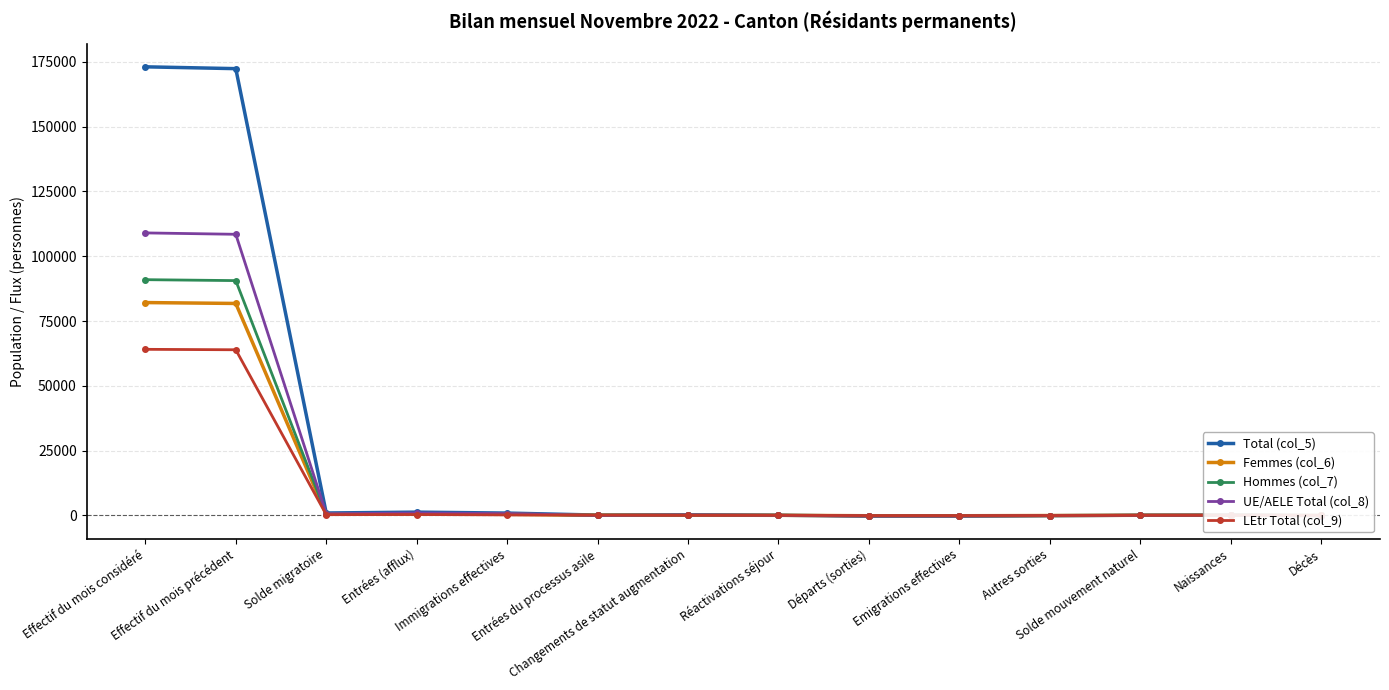

What is the maximum value shown in the chart?

173073